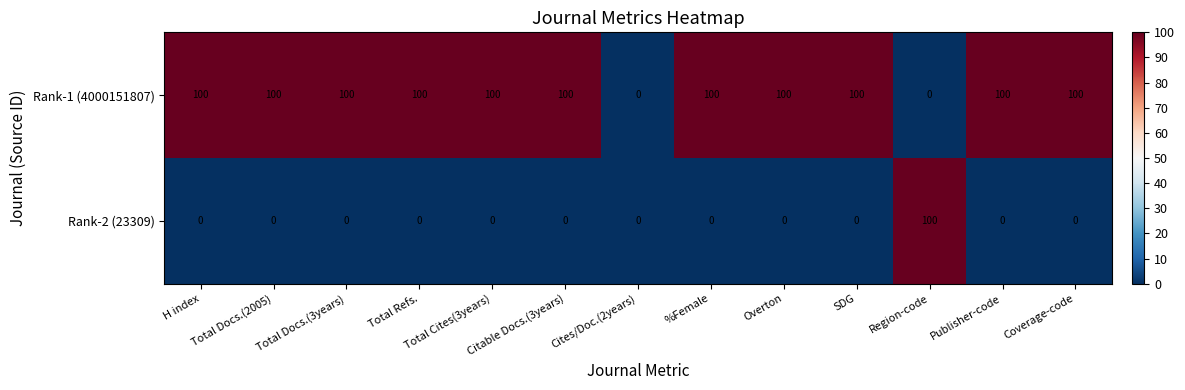

What is the difference between the highest and lowest values at %Female?

100